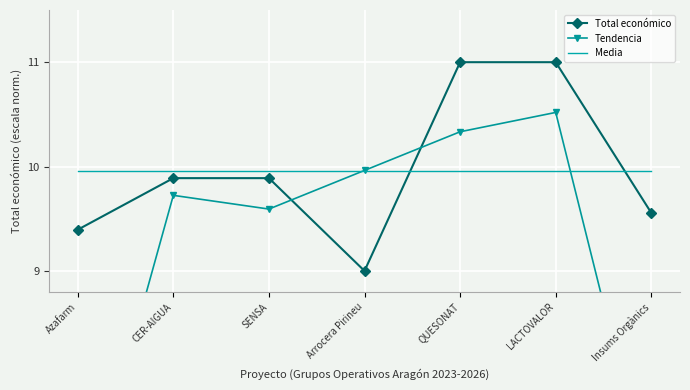

What is the difference between the highest and lowest values at Insums Orgànics?

3.1